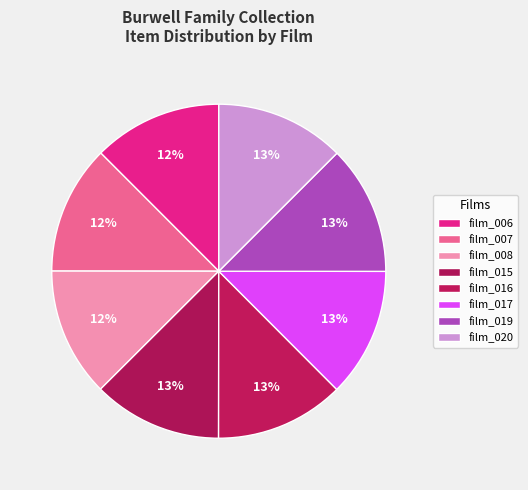

How many slices are in this pie chart?

8